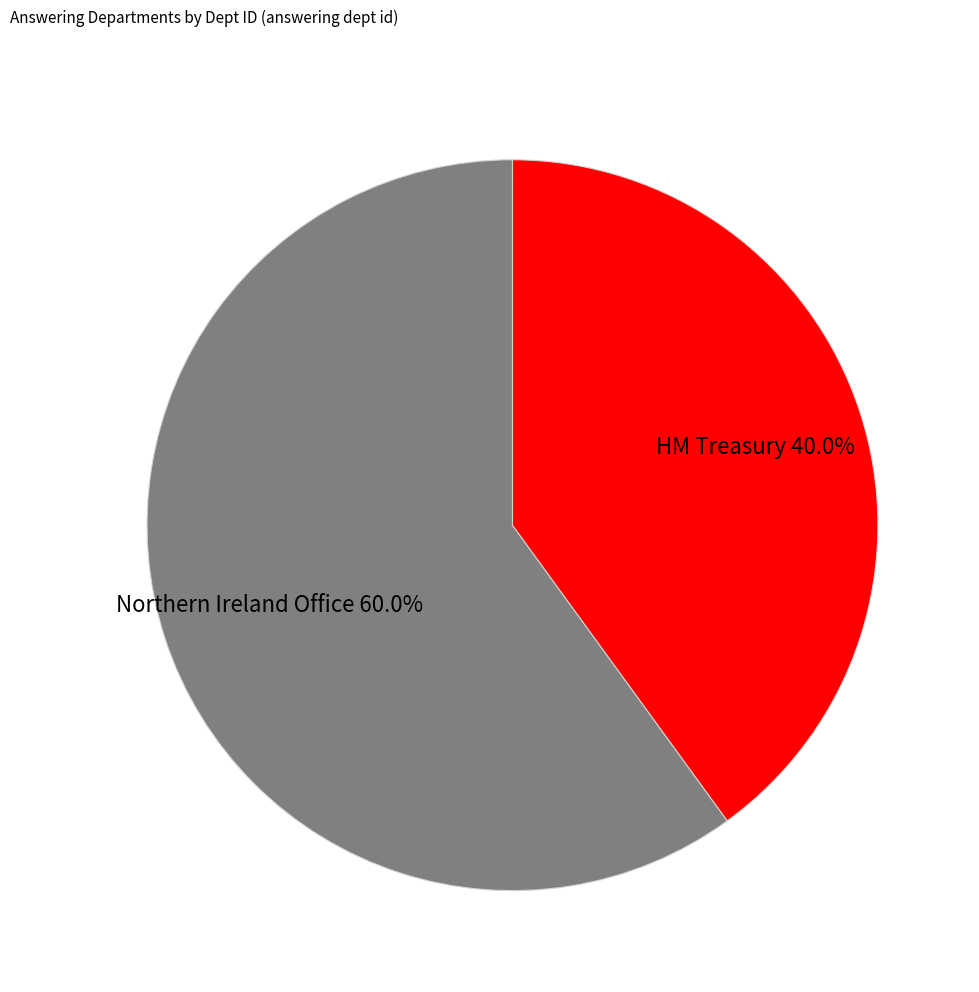

The Northern Ireland Office slice represents 69% of the pie. True or false?

False